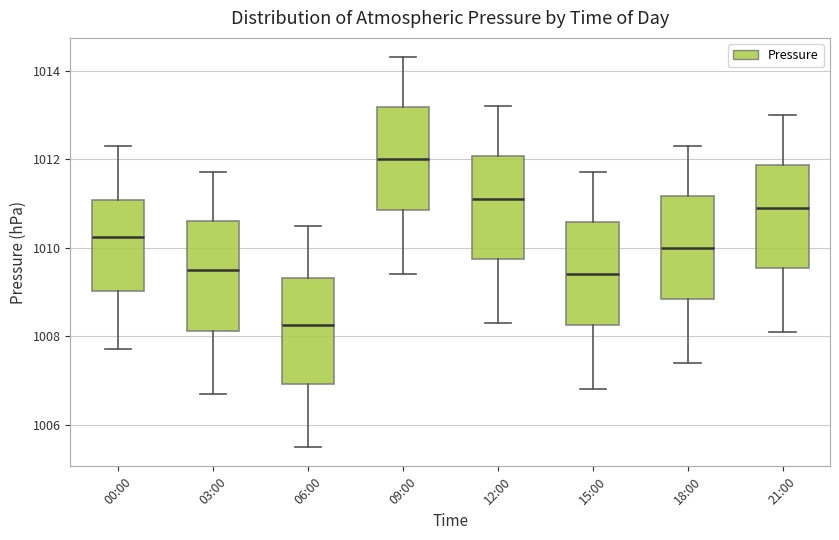

Reading left to right, read every box against the y-axis: the position of its median line, the range the box covers, and the ends of its whiskers. The values are not printed on the chart, so give them approximately, as read against the axis.

00:00: median 1010.2, box 1009.0 to 1011.0, whiskers 1007.8 to 1012.4
03:00: median 1009.6, box 1008.2 to 1010.6, whiskers 1006.8 to 1011.8
06:00: median 1008.2, box 1007.0 to 1009.4, whiskers 1005.6 to 1010.6
09:00: median 1012.0, box 1010.8 to 1013.2, whiskers 1009.4 to 1014.4
12:00: median 1011.2, box 1009.8 to 1012.0, whiskers 1008.4 to 1013.2
15:00: median 1009.4, box 1008.2 to 1010.6, whiskers 1006.8 to 1011.8
18:00: median 1010.0, box 1008.8 to 1011.2, whiskers 1007.4 to 1012.4
21:00: median 1011.0, box 1009.6 to 1011.8, whiskers 1008.2 to 1013.0